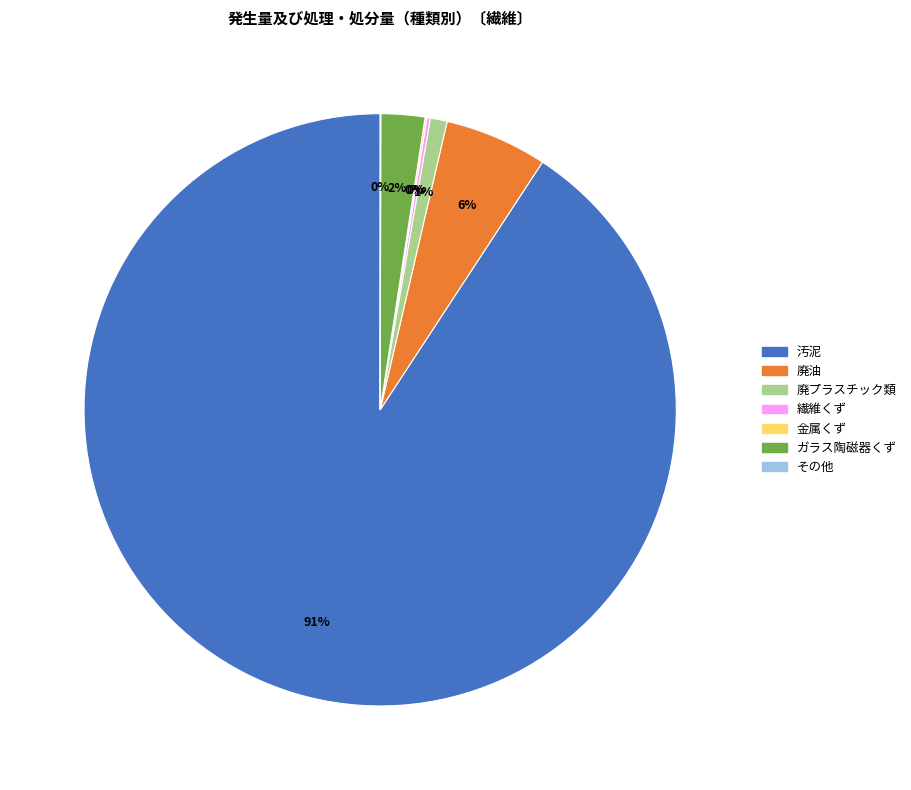

To the nearest percent, what is the average slice percentage?

14%